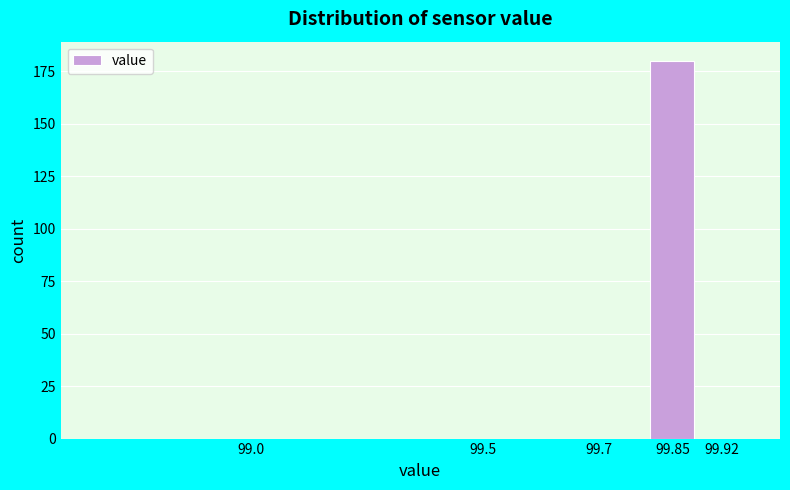

Reading right to left, extract all data points from this chart.

99.92=0	99.85=180	99.7=0	99.5=0	99.0=0